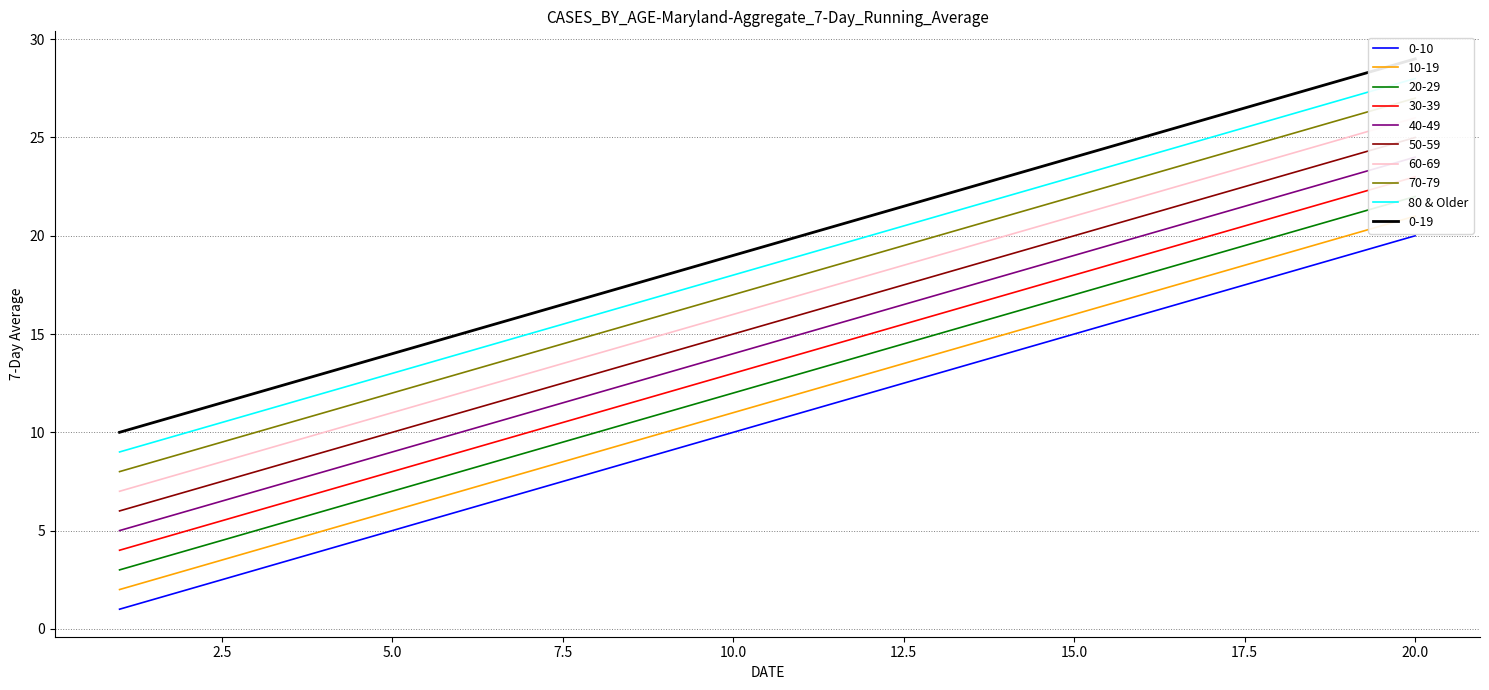

What is the maximum value for 0-10?

20